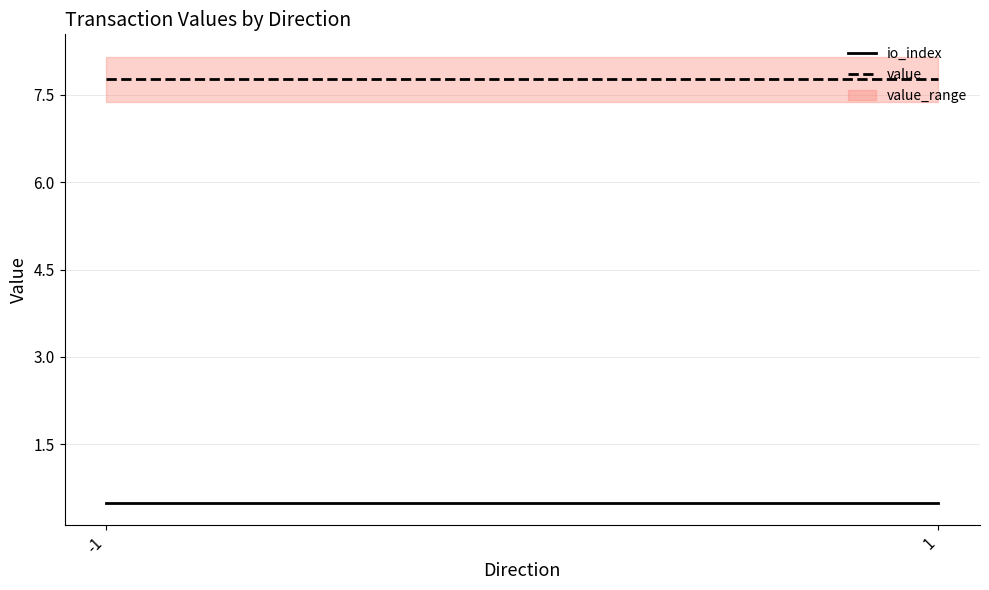

Reading left to right, extract all data points from this chart.

io_index: -1=0.5	1=0.5
value: -1=7.8	1=7.8